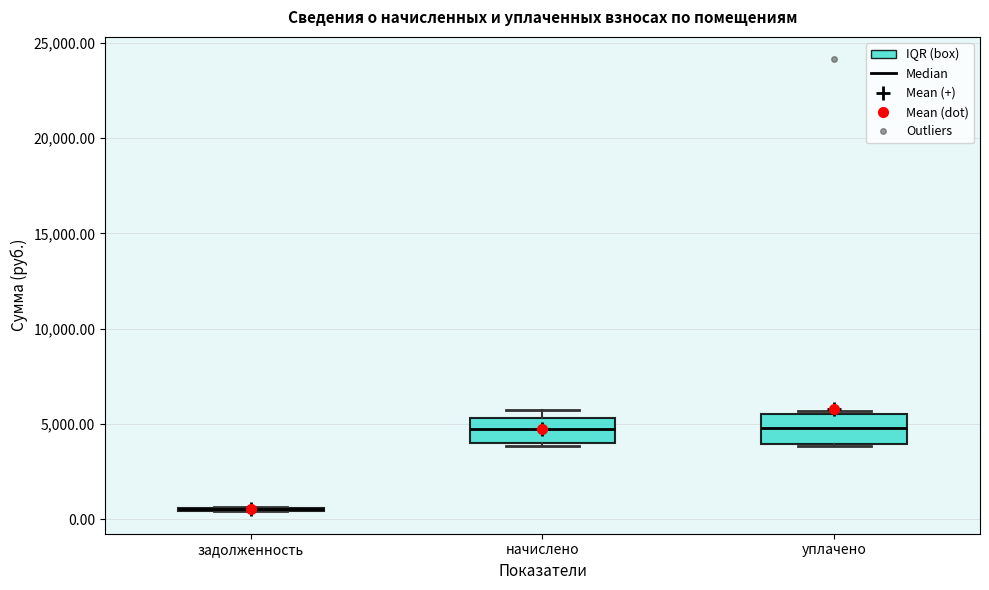

Reading left to right, transcribe this box plot: for each box, give where its median line is, the range the box spans, and where its two whiskers end, as read against the y-axis. The values are not printed on the chart, so give them approximately, as read against the axis.

задолженность: box collapsed to a line at 500, whiskers 500 to 500
начислено: median 4500, box 4000 to 5500, whiskers 4000 to 5500 (just above the box's upper edge)
уплачено: median 5000, box 4000 to 5500, whiskers 4000 to 5500 (just above the box's upper edge)